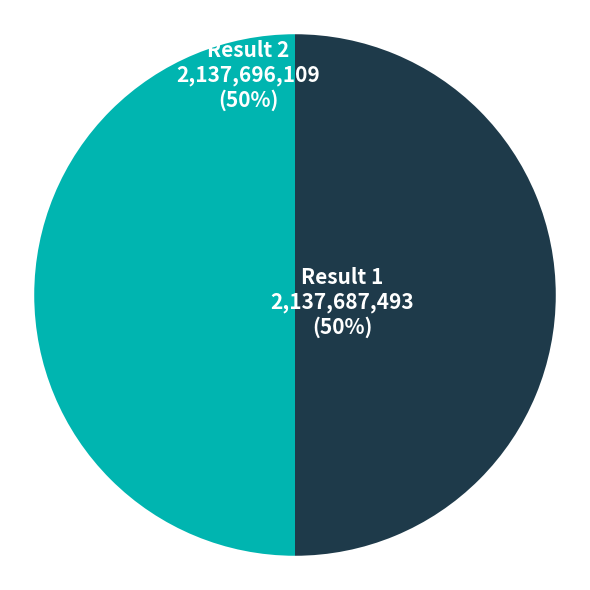

Combined, do Result 2 and Result 1 account for over 50%?

Yes